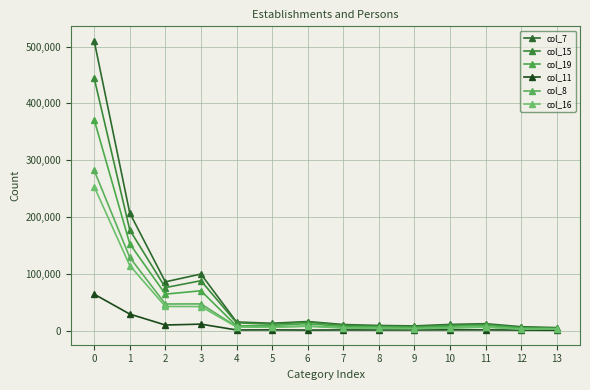

Reading left to right, transcribe all the data shown in this chart.

col_7: 510210	207207	86009	99779	15381	13130	16199	10906	9234	8453	11051	12341	7013	5453
col_15: 444608	177416	75867	88016	14006	11546	14947	9496	7893	7109	9507	10824	5790	4616
col_19: 371415	152988	64384	70292	8470	9255	12418	7345	6875	5877	7974	9655	4824	3846
col_11: 64321	29291	10048	11568	1323	1486	1169	1353	1310	1328	1508	1460	1182	826
col_8: 282288	129075	47029	47186	7195	6590	8304	5327	4524	4126	5410	6704	3354	3293
col_16: 253545	114767	42708	42546	6687	6000	7812	4781	3984	3580	4764	6150	2854	2958